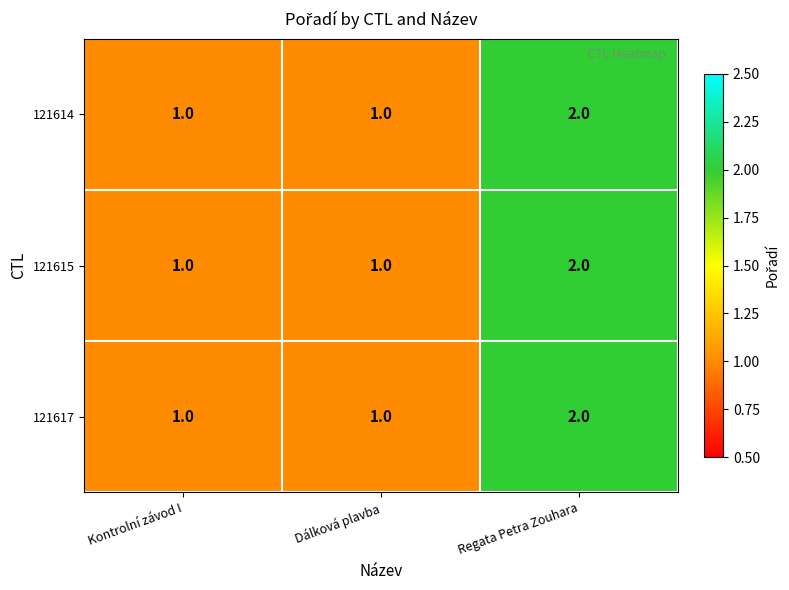

What is the smallest value displayed?

1